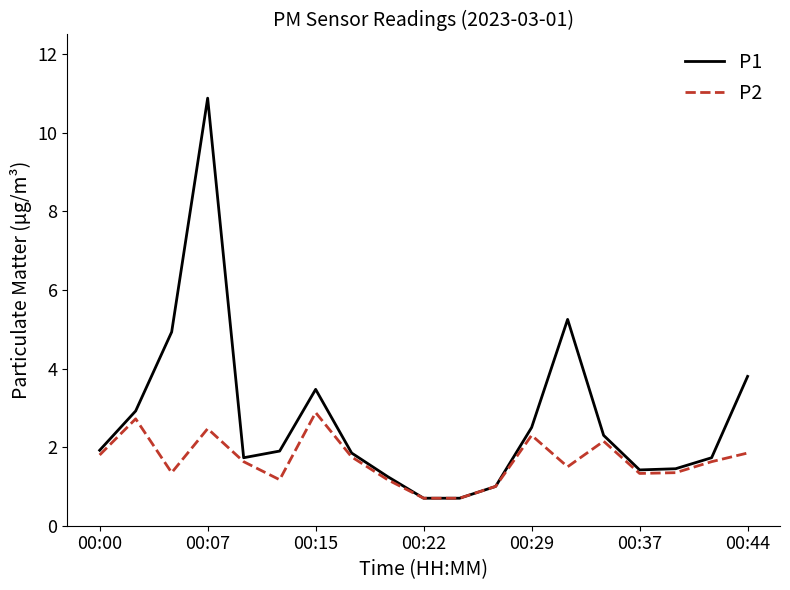

What are all the series names shown in the legend?

P1, P2